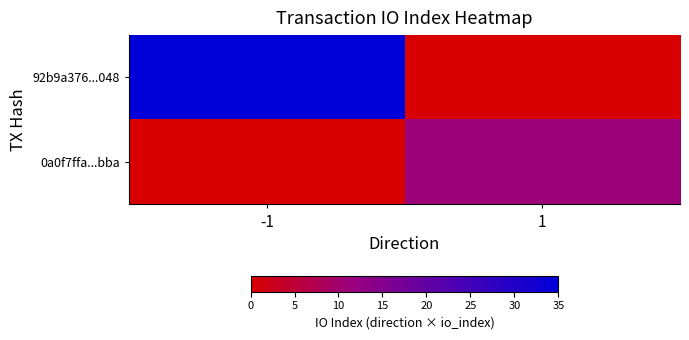

Reading left to right, extract all data points from this chart.

92b9a376...048: -1=35	1=0
0a0f7ffa...bba: -1=0	1=11